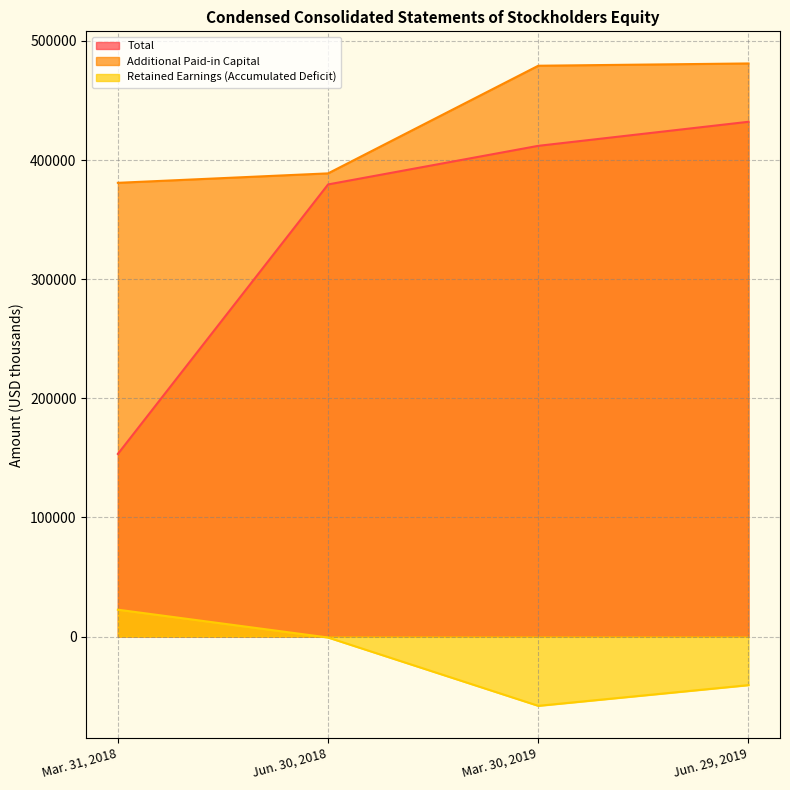

What are all the series names shown in the legend?

Total, Additional Paid-in Capital, Retained Earnings (Accumulated Deficit)